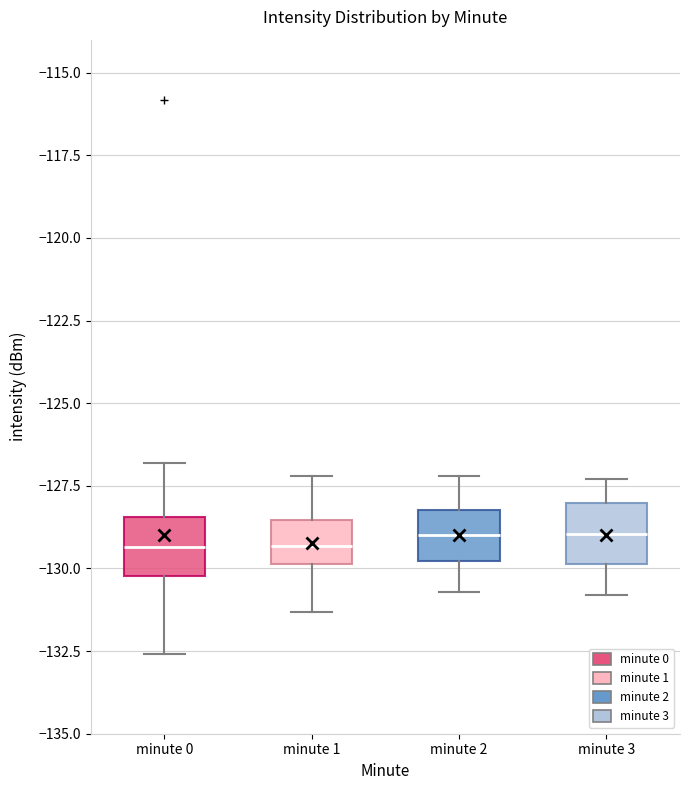

Reading left to right, transcribe this box plot: for each box, give where its median line is, the range the box spans, and where its two whiskers end, as read against the y-axis. The values are not printed on the chart, so give them approximately, as read against the axis.

minute 0: median -129.5, box -130.0 to -128.5, whiskers -132.5 to -127.0
minute 1: median -129.5, box -130.0 to -128.5, whiskers -131.5 to -127.0
minute 2: median -129.0, box -130.0 to -128.0, whiskers -130.5 to -127.0
minute 3: median -129.0, box -130.0 to -128.0, whiskers -131.0 to -127.5